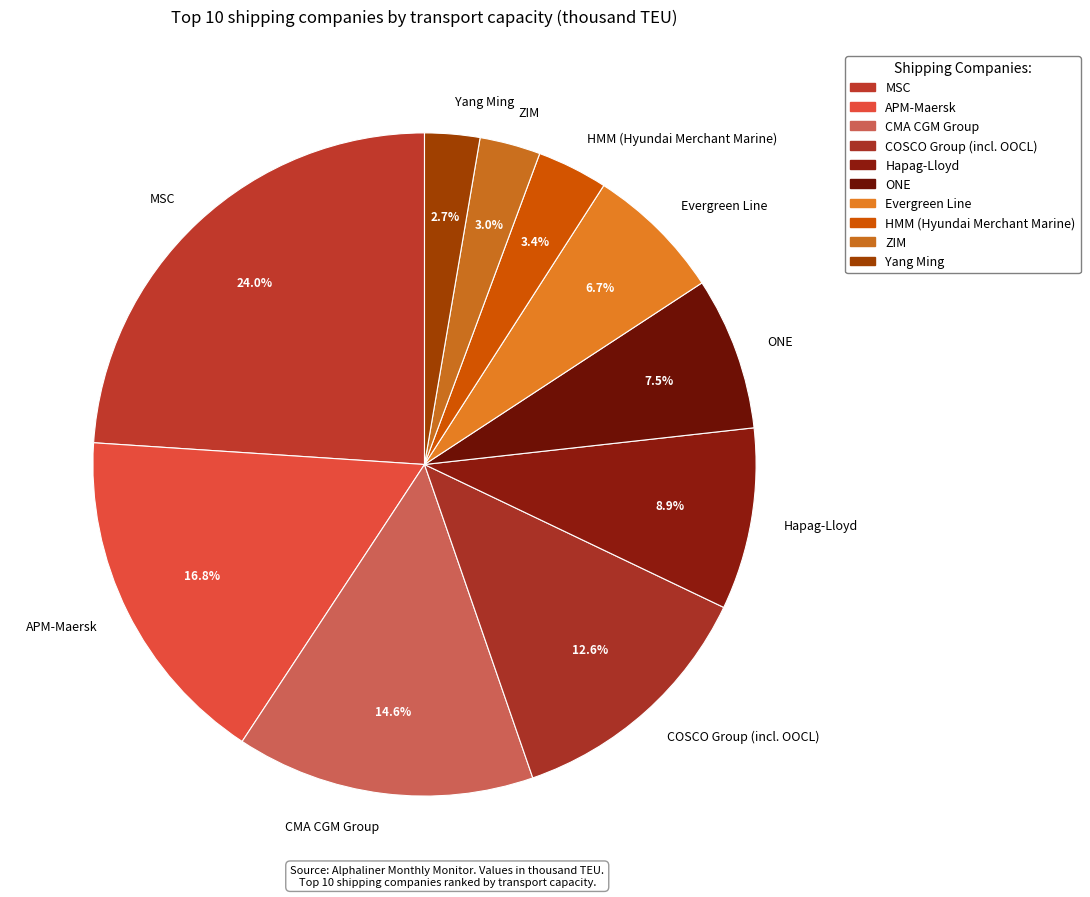

Combined, what portion of the pie is CMA CGM Group and MSC?

38.5%